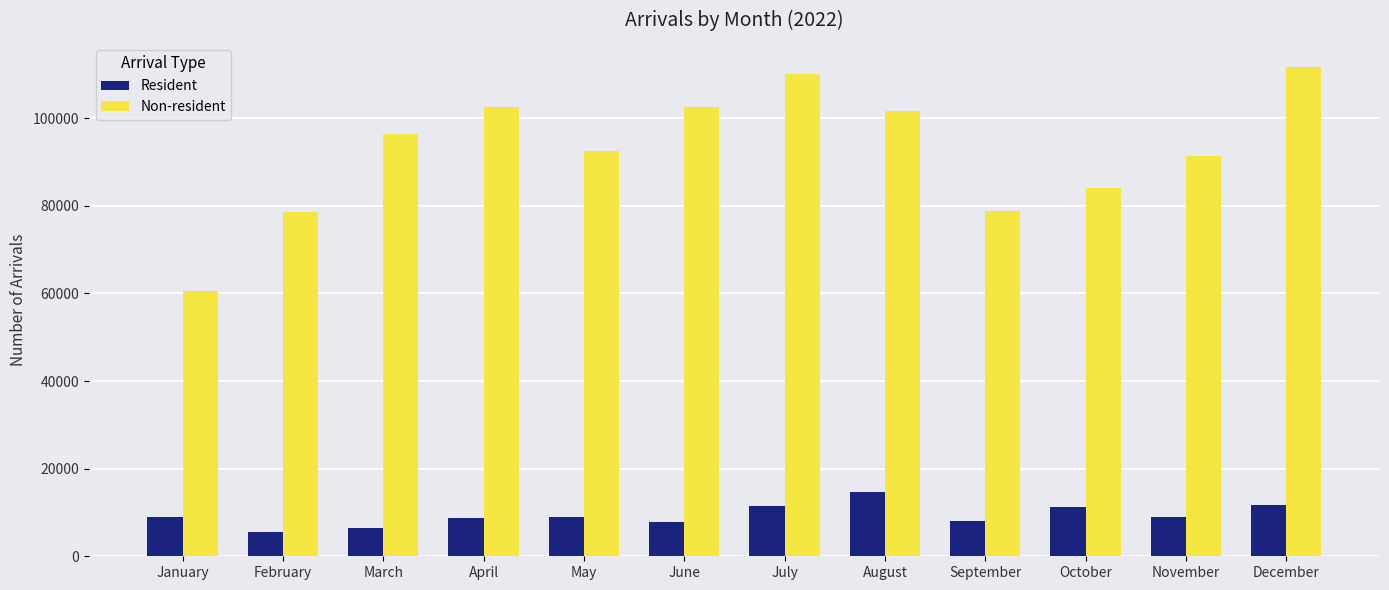

What is the total value across all series at August?

116333